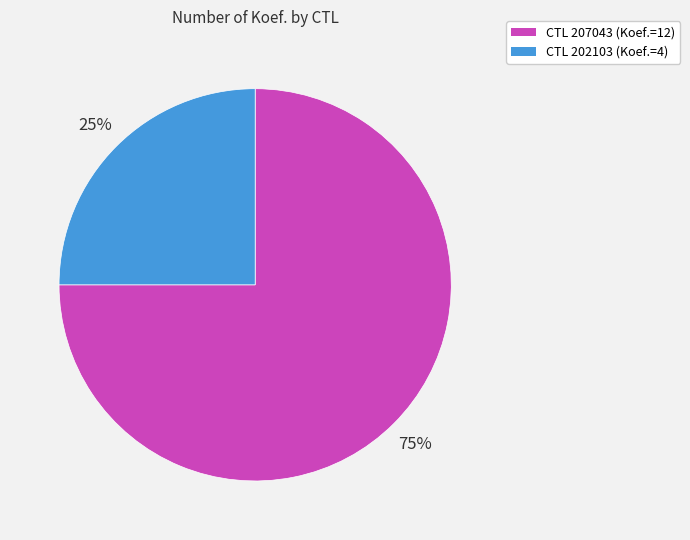

To the nearest percent, what is the average slice percentage?

50%